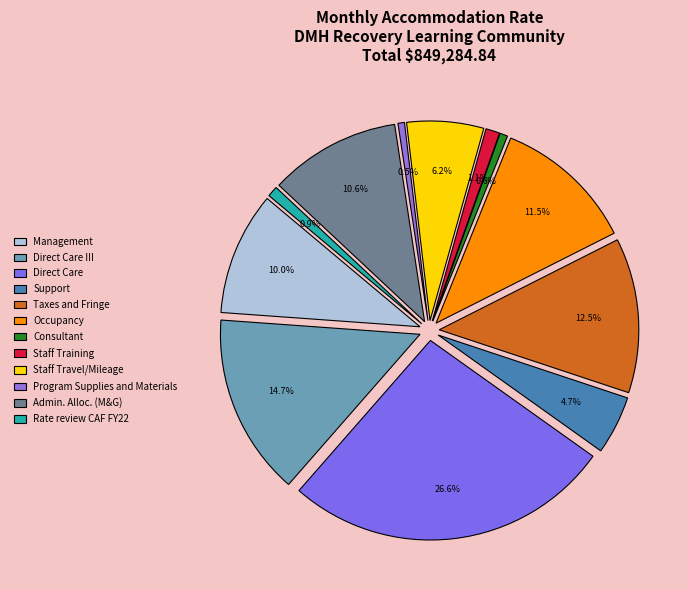

What is the ratio of the value at Admin. Alloc. (M&G) to the value at Program Supplies and Materials?

20.2